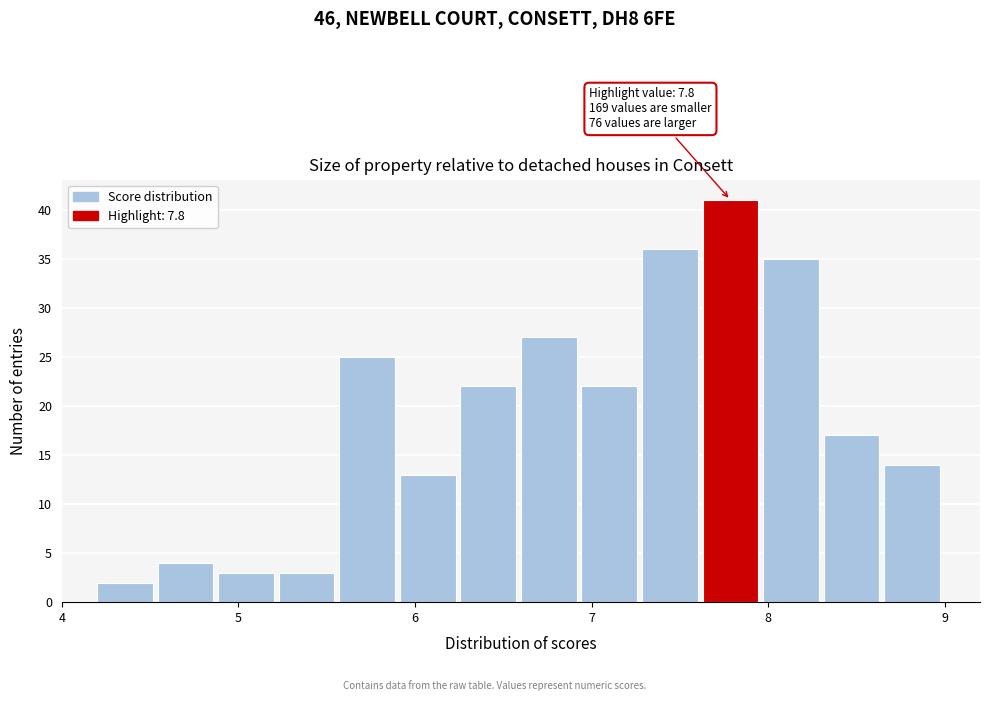

Read against the x-axis, roughly where is the centre of the tallest bar?

7.8